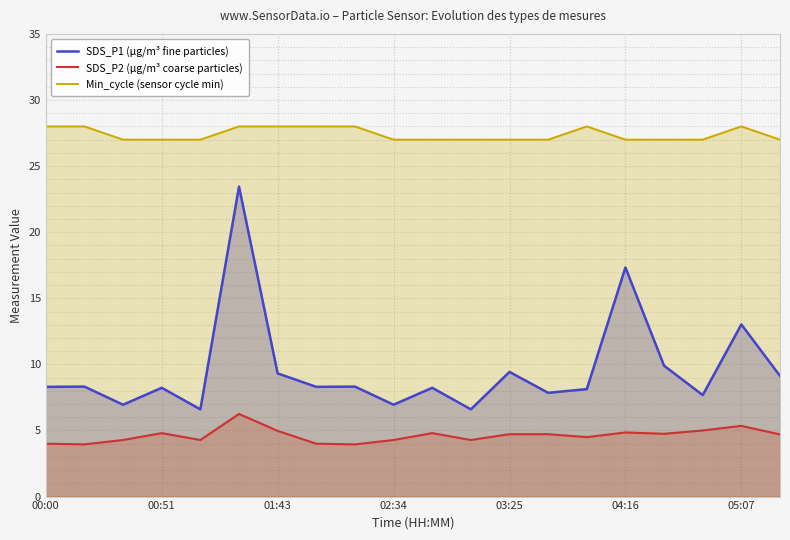

Which series has the largest total across all categories?

Min_cycle (sensor cycle min)